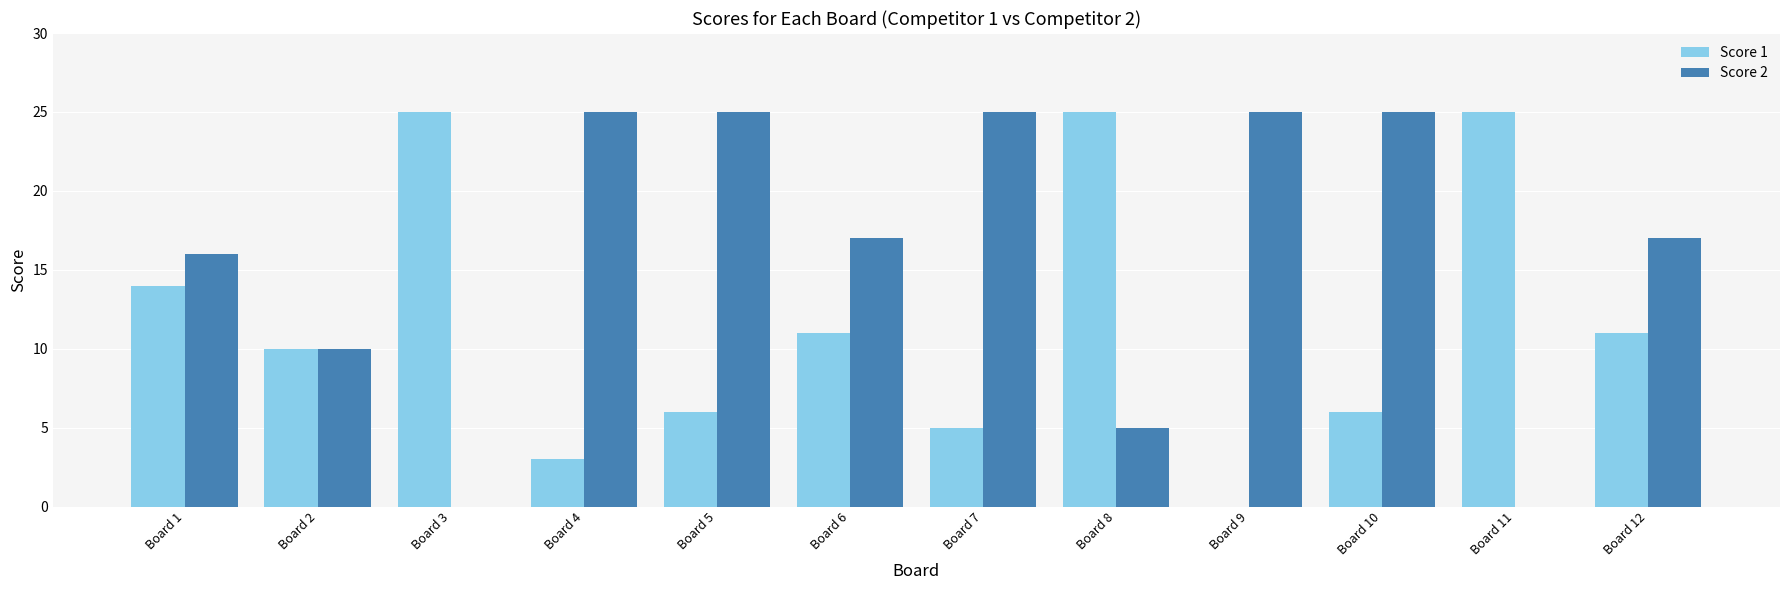

What is the sum of all Score 2 values?

190